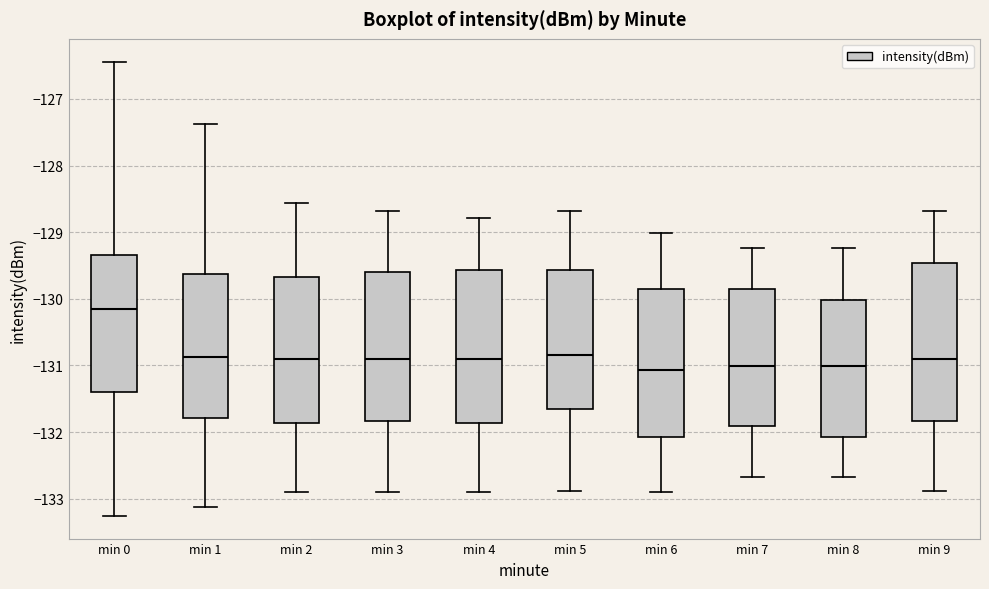

Reading left to right, transcribe this box plot: for each box, give where its median line is, the range the box spans, and where its two whiskers end, as read against the y-axis. The values are not printed on the chart, so give them approximately, as read against the axis.

min 0: median -130.1, box -131.4 to -129.3, whiskers -133.3 to -126.4
min 1: median -130.9, box -131.8 to -129.6, whiskers -133.1 to -127.4
min 2: median -130.9, box -131.9 to -129.7, whiskers -132.9 to -128.6
min 3: median -130.9, box -131.8 to -129.6, whiskers -132.9 to -128.7
min 4: median -130.9, box -131.9 to -129.6, whiskers -132.9 to -128.8
min 5: median -130.8, box -131.7 to -129.6, whiskers -132.9 to -128.7
min 6: median -131.1, box -132.1 to -129.8, whiskers -132.9 to -129.0
min 7: median -131.0, box -131.9 to -129.8, whiskers -132.7 to -129.2
min 8: median -131.0, box -132.1 to -130.0, whiskers -132.7 to -129.2
min 9: median -130.9, box -131.8 to -129.5, whiskers -132.9 to -128.7